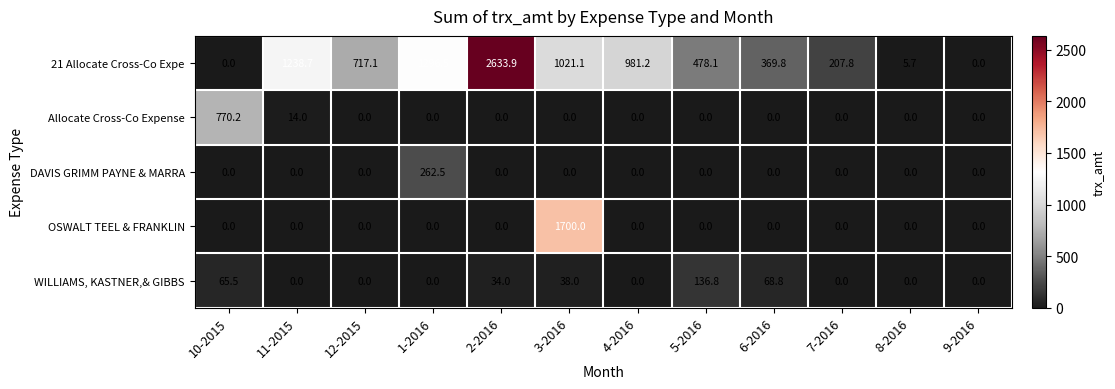

Is it true that OSWALT TEEL & FRANKLIN equals -1059.9 at 12-2015?

False